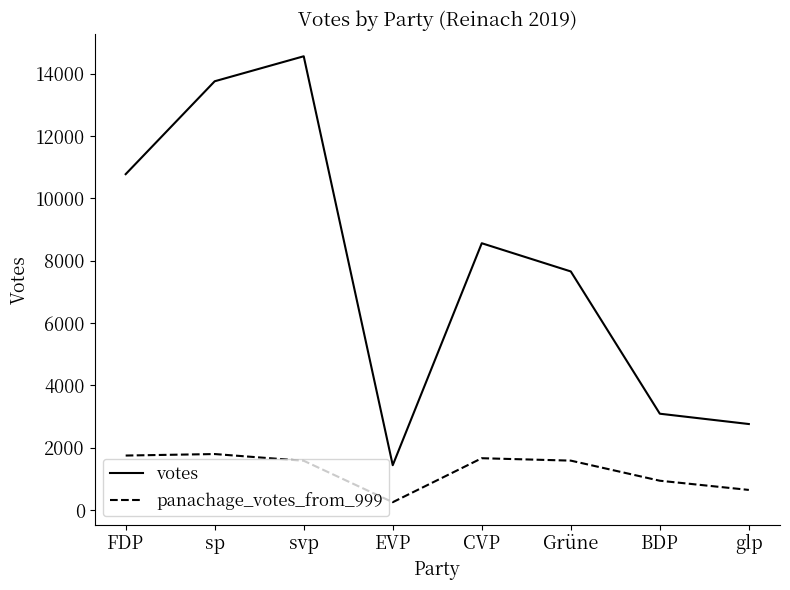

How many categories are shown in the chart?

8